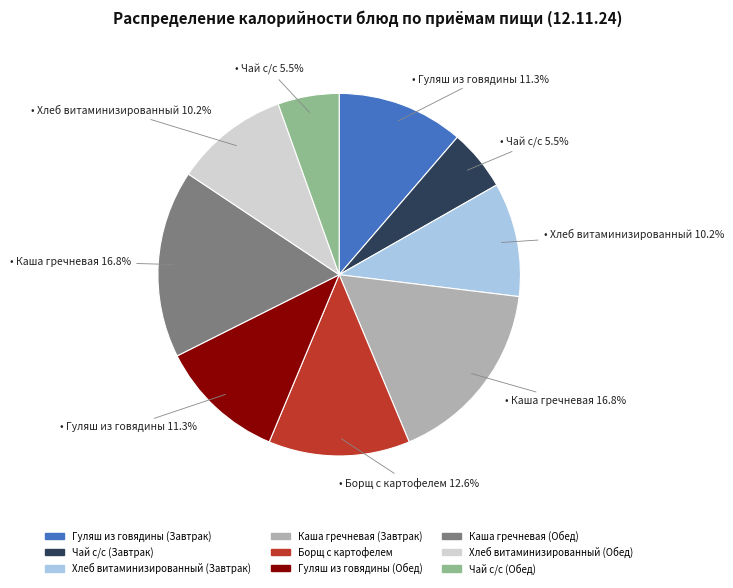

To the nearest percent, what is the average slice percentage?

11%